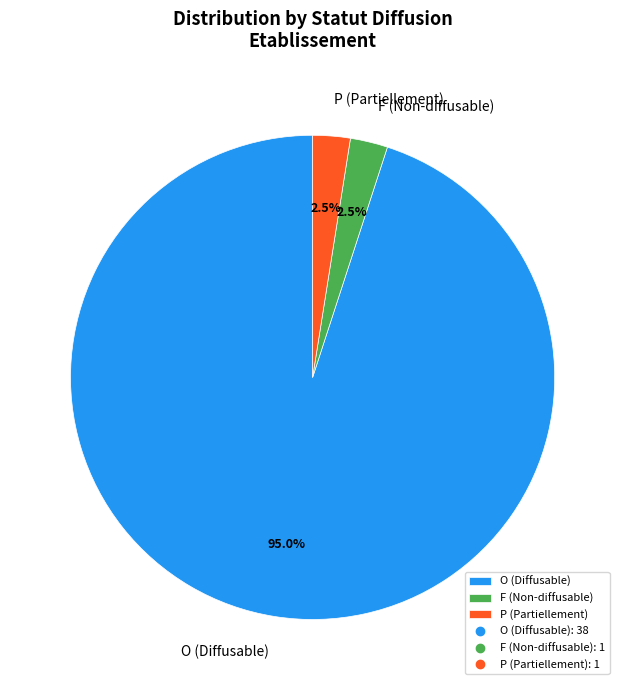

Is there any slice that represents more than half of the pie?

Yes